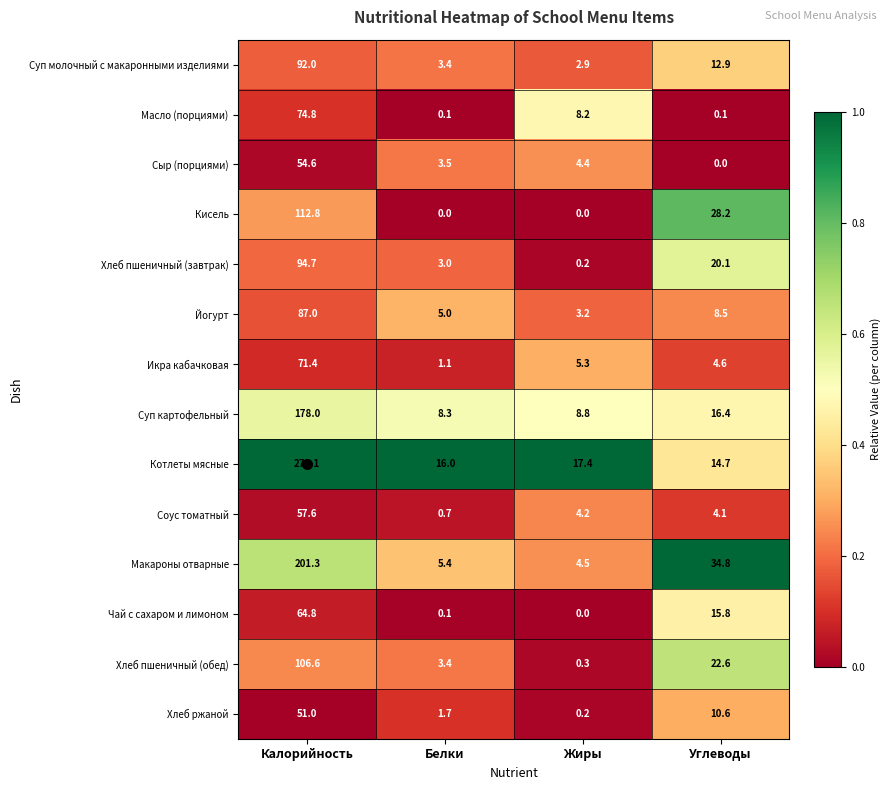

Which series has the largest total across all categories?

Котлеты мясные